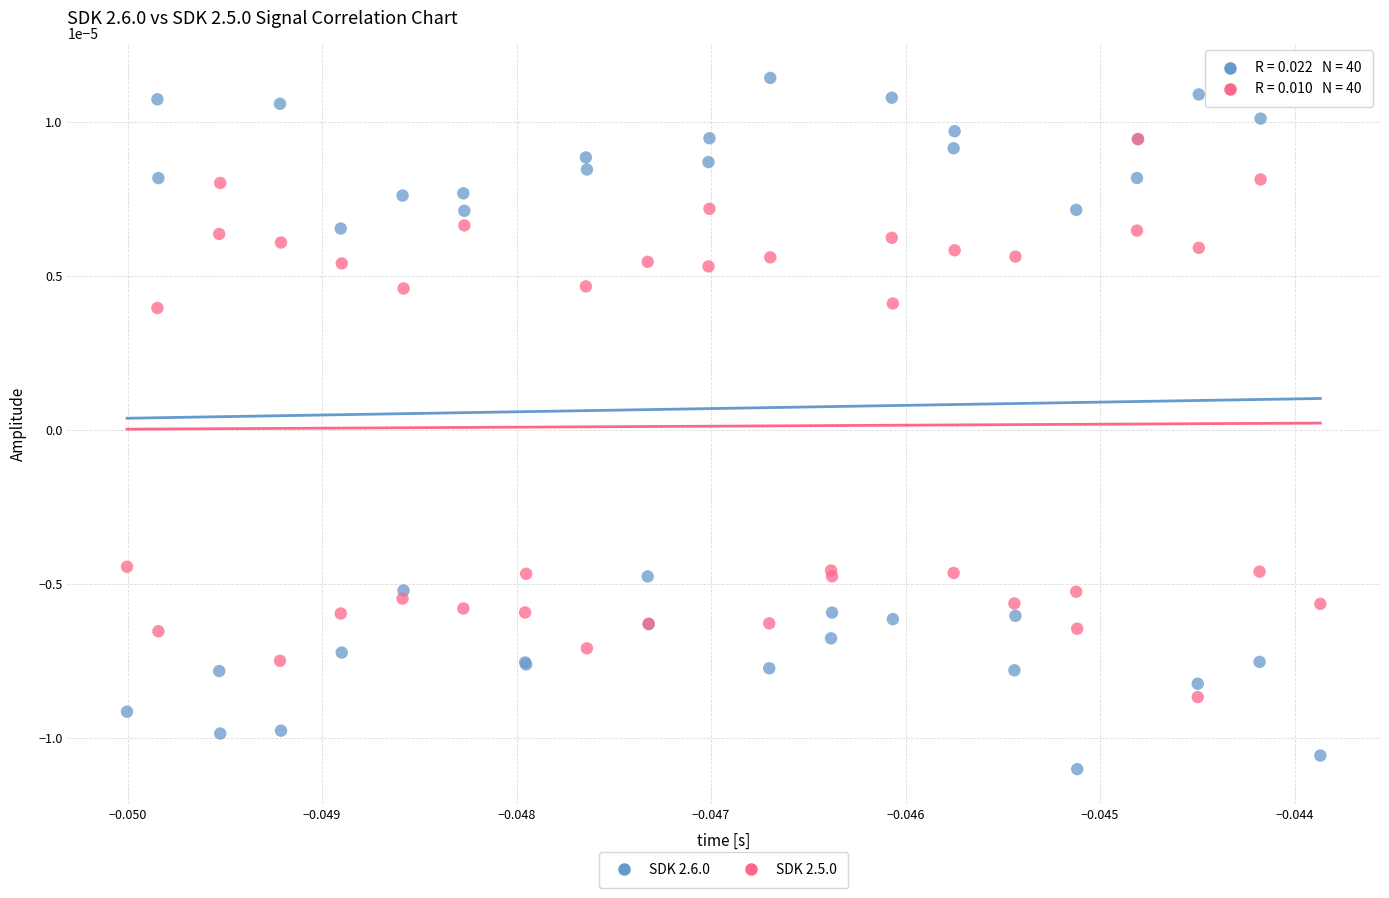

Which series contains the lowest Y value?

SDK 2.6.0